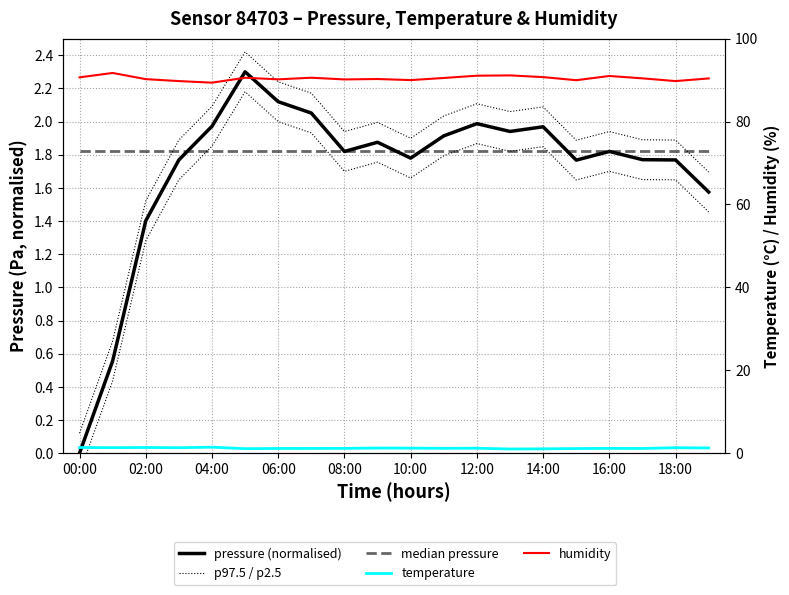

At how many categories does at least one series exceed 47?

20